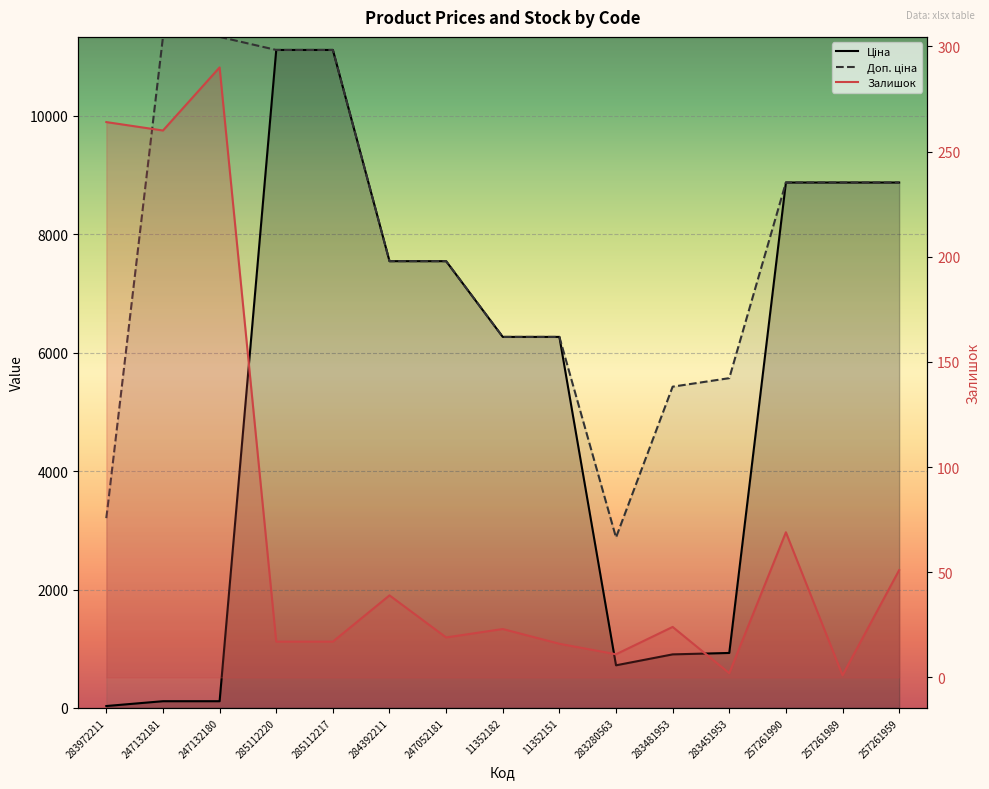

How many values in the Ціна series exceed 6266?

9